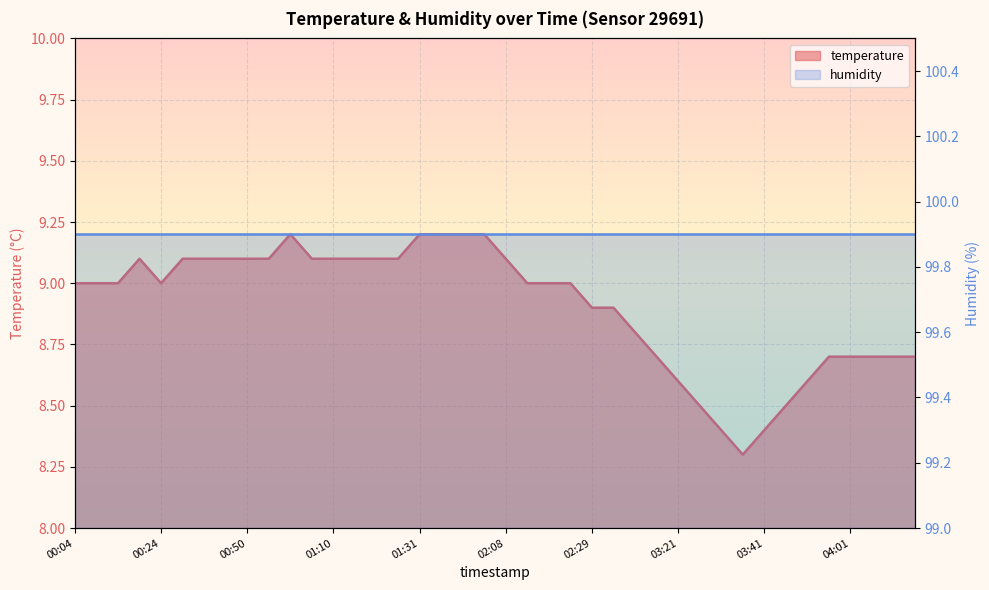

What is the label of the 26th point from the left?

03:06